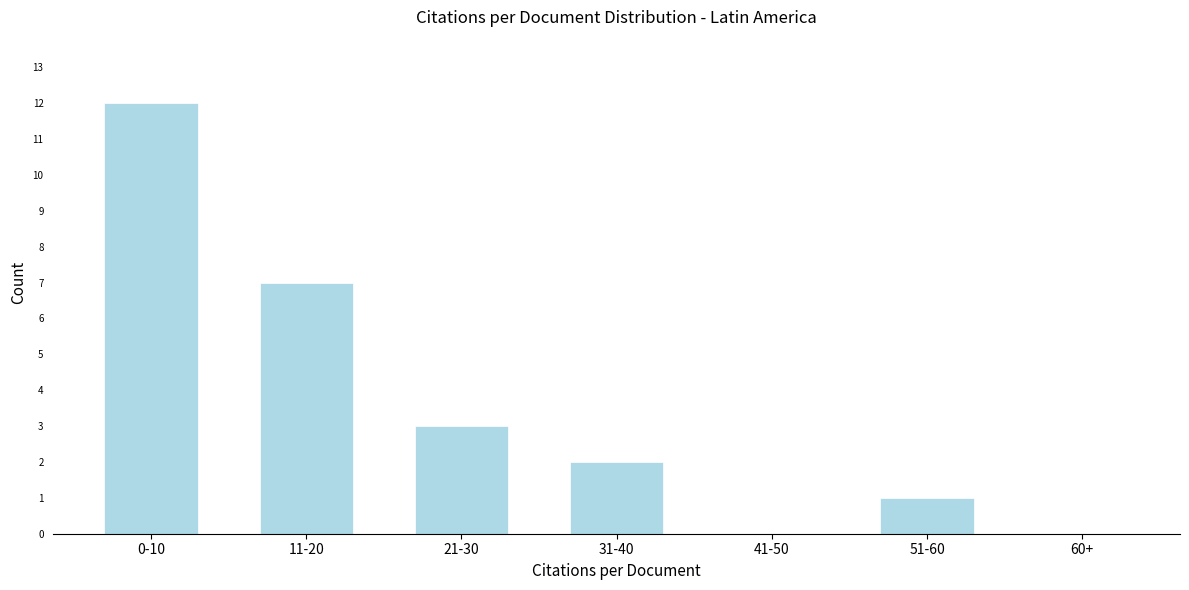

Reading left to right, list all the values displayed in this chart.

0-10=12	11-20=7	21-30=3	31-40=2	41-50=0	51-60=1	60+=0